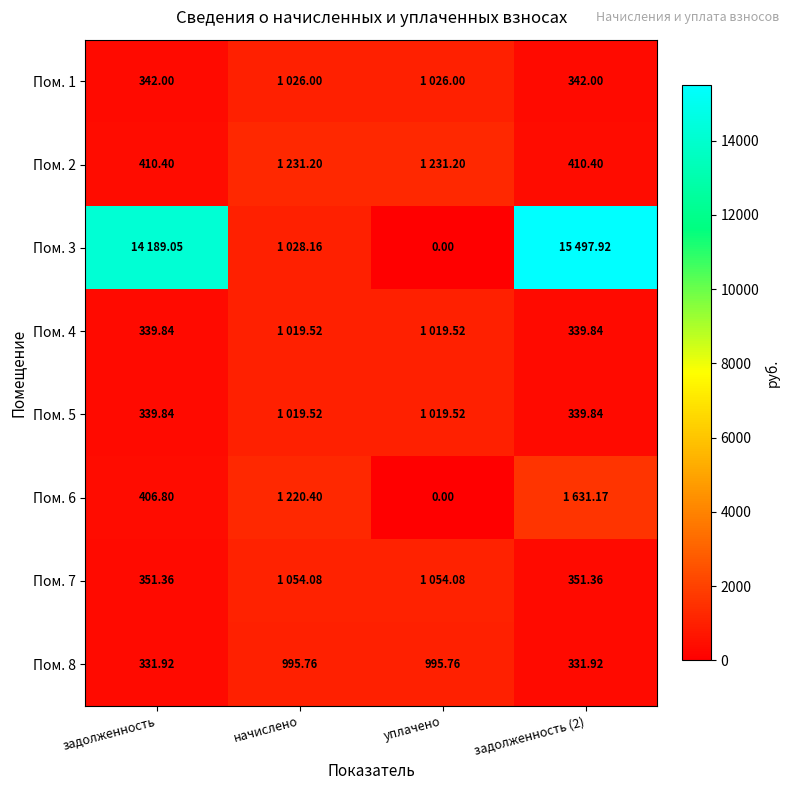

Which series has the widest spread of values?

Пом. 3